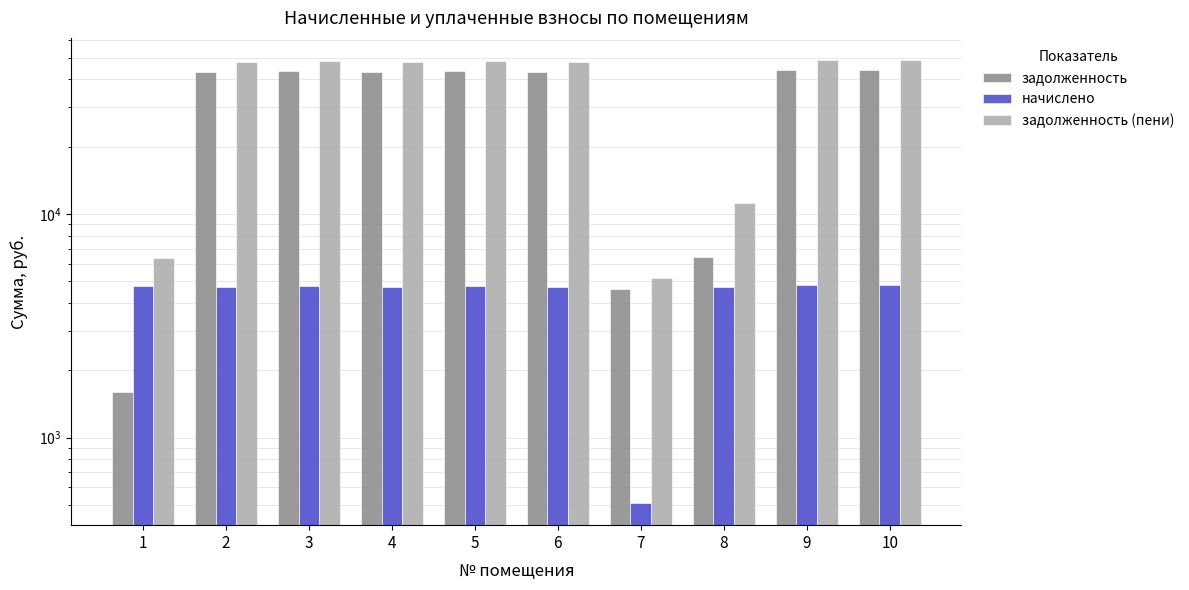

Which series has the largest total across all categories?

задолженность (пени)